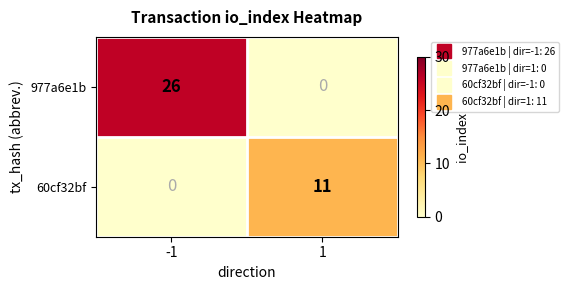

Which series has the largest total across all categories?

977a6e1b